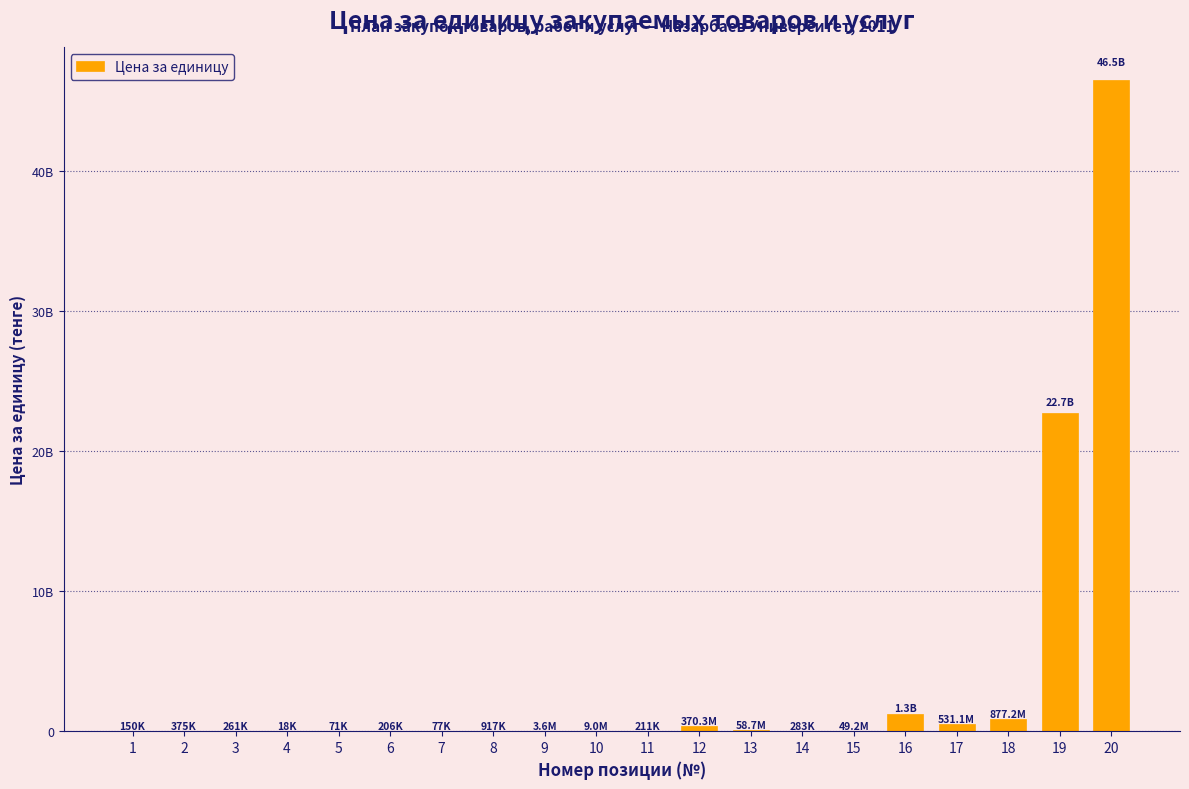

Are the bars horizontal?

No